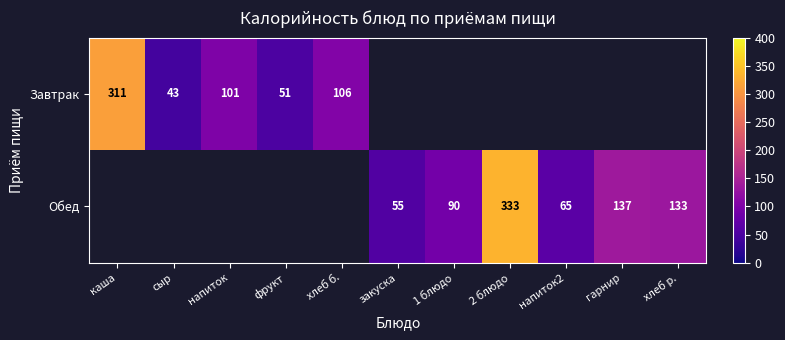

The Завтрак series shows 37 at хлеб б.. True or false?

False